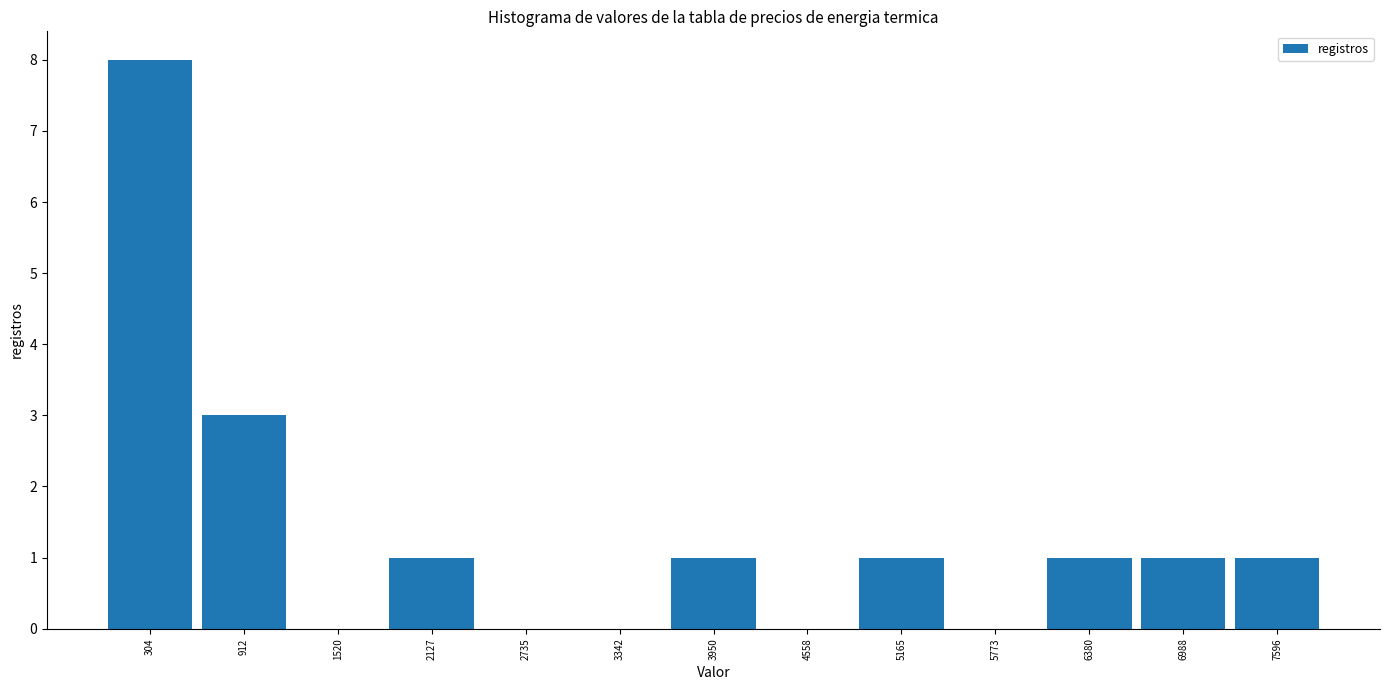

Reading left to right, list every bar in this chart as the range it spans on the x-axis followed by its height. Neither the bar edges nor the heights are printed on the chart, so give them approximately, as read against the axes.

0 to 600: 8
600 to 1200: 3
1200 to 1800: 0
1800 to 2400: 1
2400 to 3000: 0
3000 to 3600: 0
3600 to 4300: 1
4300 to 4900: 0
4900 to 5500: 1
5500 to 6100: 0
6100 to 6700: 1
6700 to 7300: 1
7300 to 7900: 1